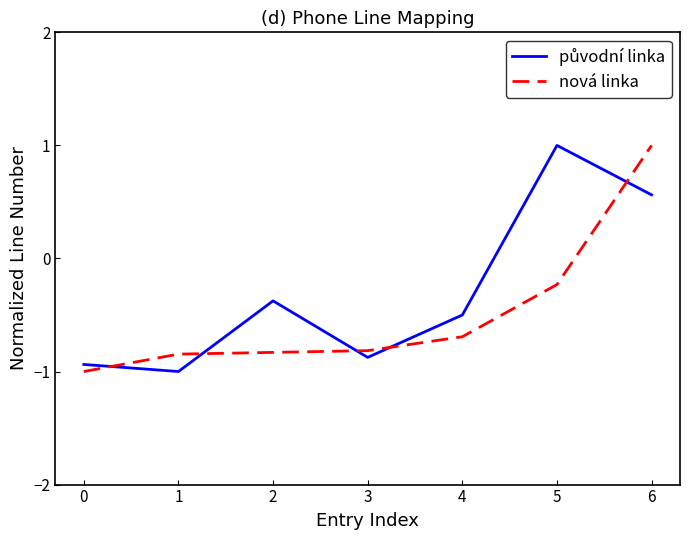

The value of nová linka at 3 is -0.4. True or false?

False